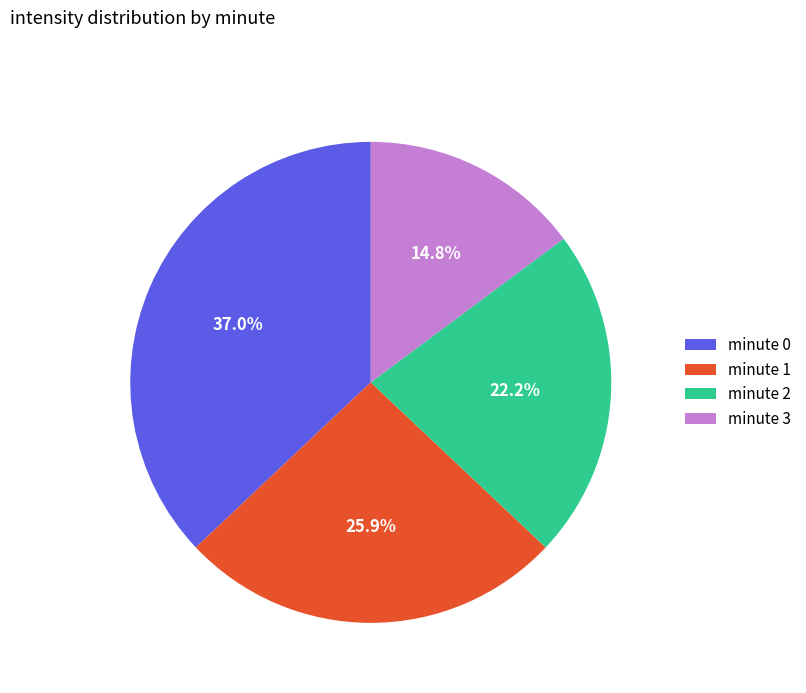

Does minute 2 represent more than half of the total?

No